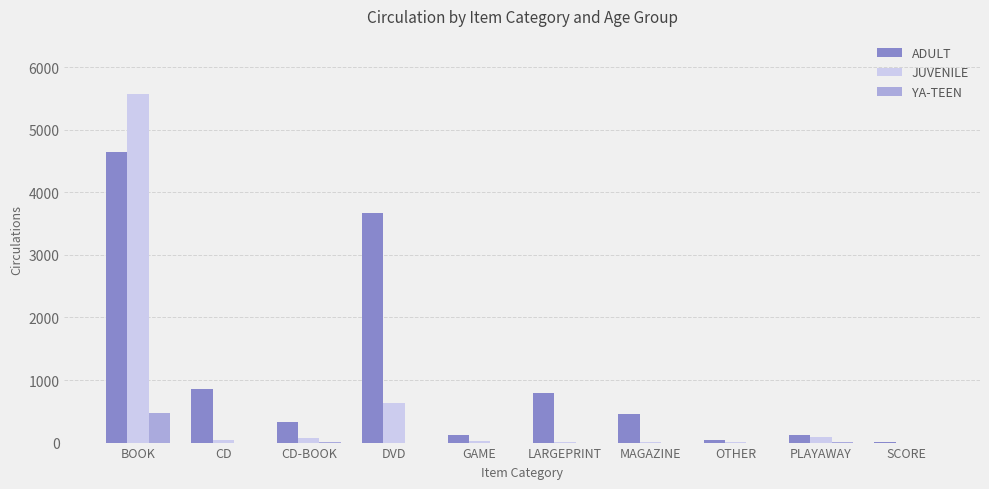

Is the value of ADULT at CD-BOOK greater than the value of YA-TEEN at OTHER?

Yes